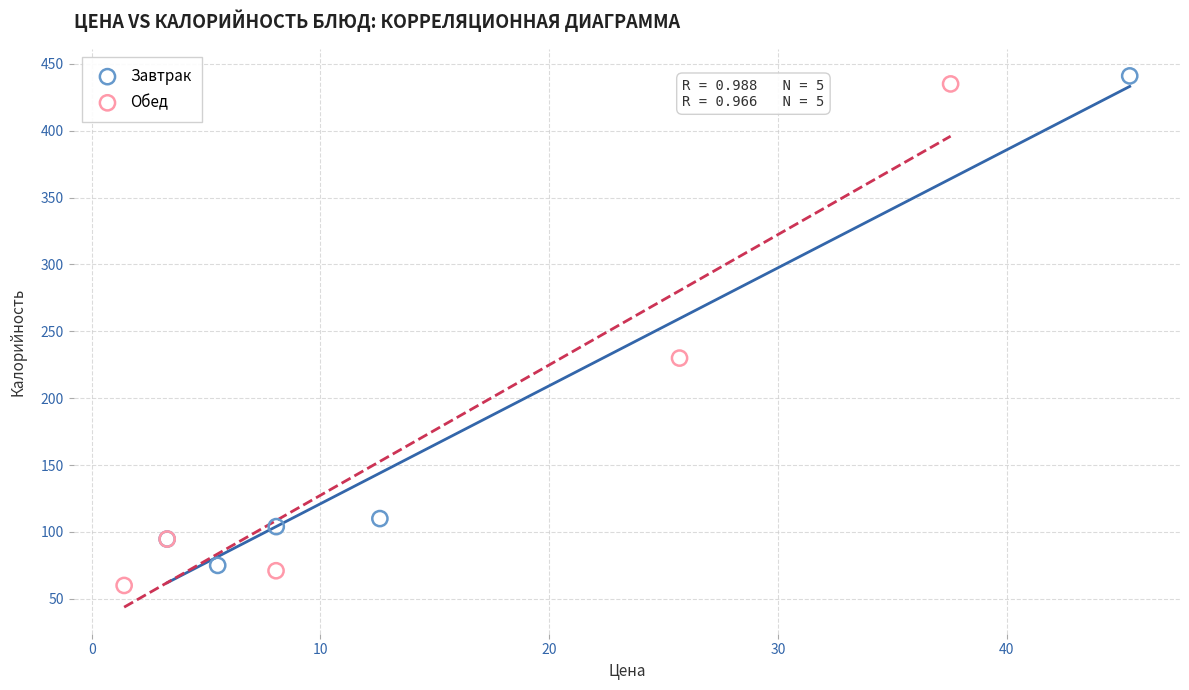

Which series contains the highest Y value?

Завтрак